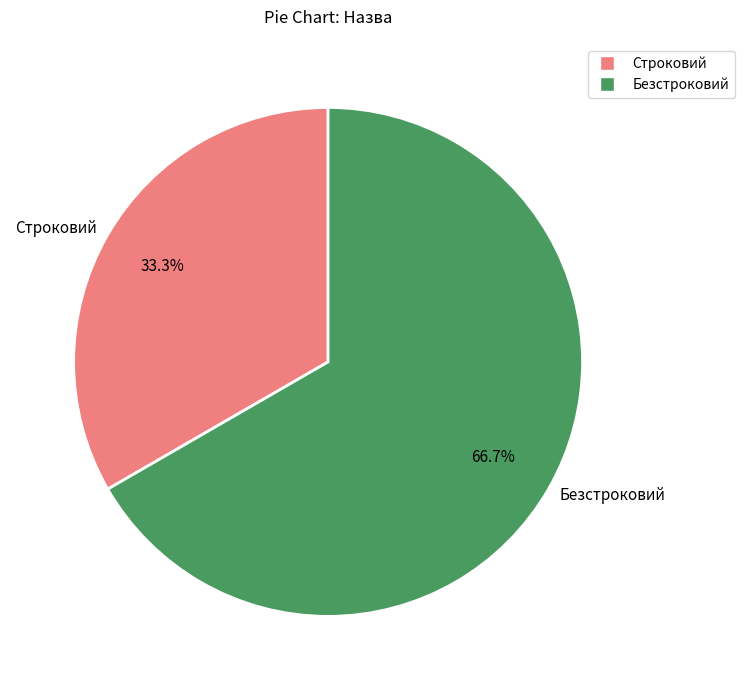

To the nearest percent, what is the average slice percentage?

50%